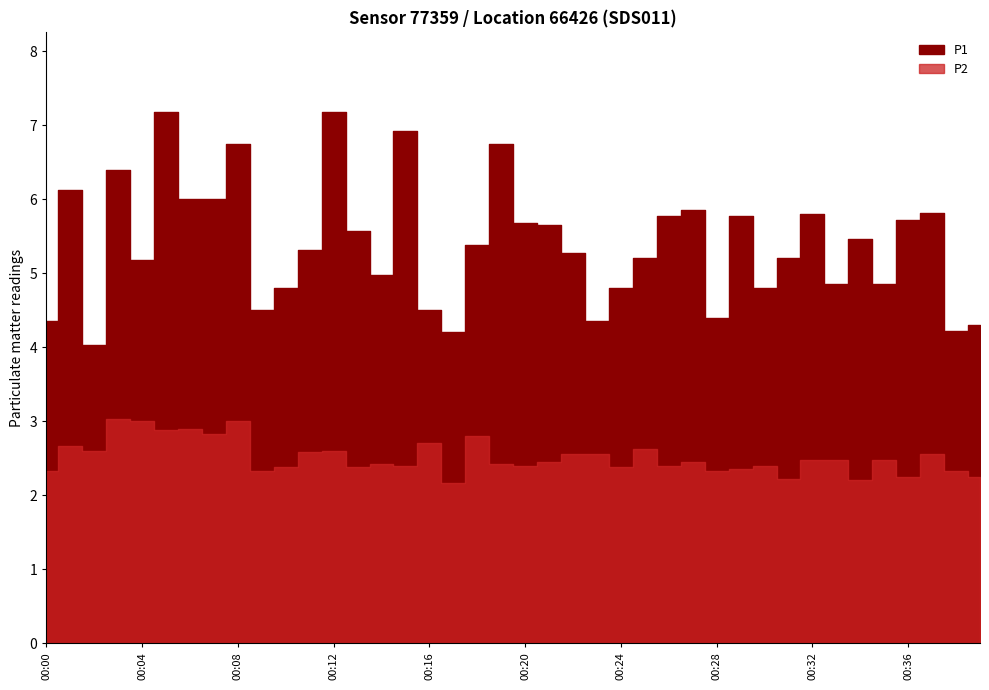

True or false: P1 and P2 cross at least once.

False